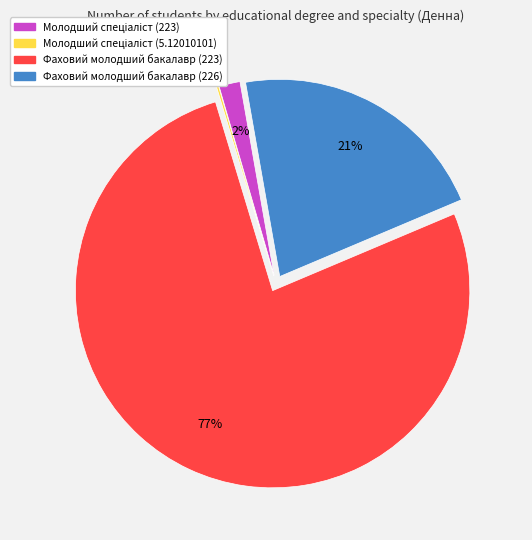

True or false: Фаховий молодший бакалавр (226) accounts for 21% of the total.

True